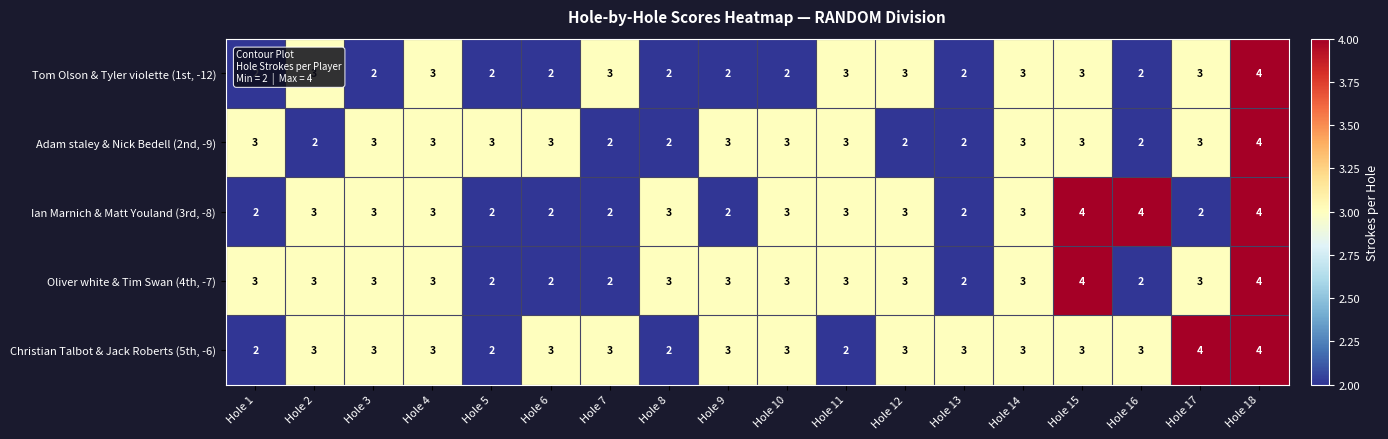

True or false: Adam staley & Nick Bedell (2nd, -9) has a value of 2 at Hole 13.

True